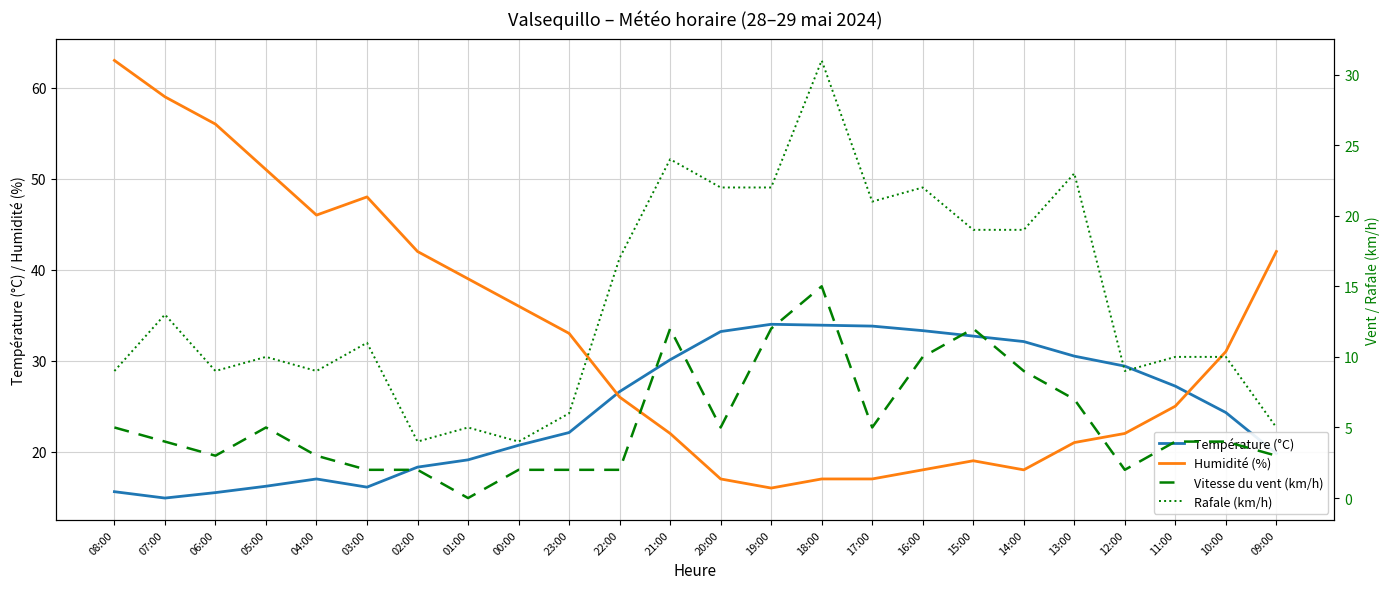

What is the value of the Température (°C) point at the 23rd from the left?

24.3